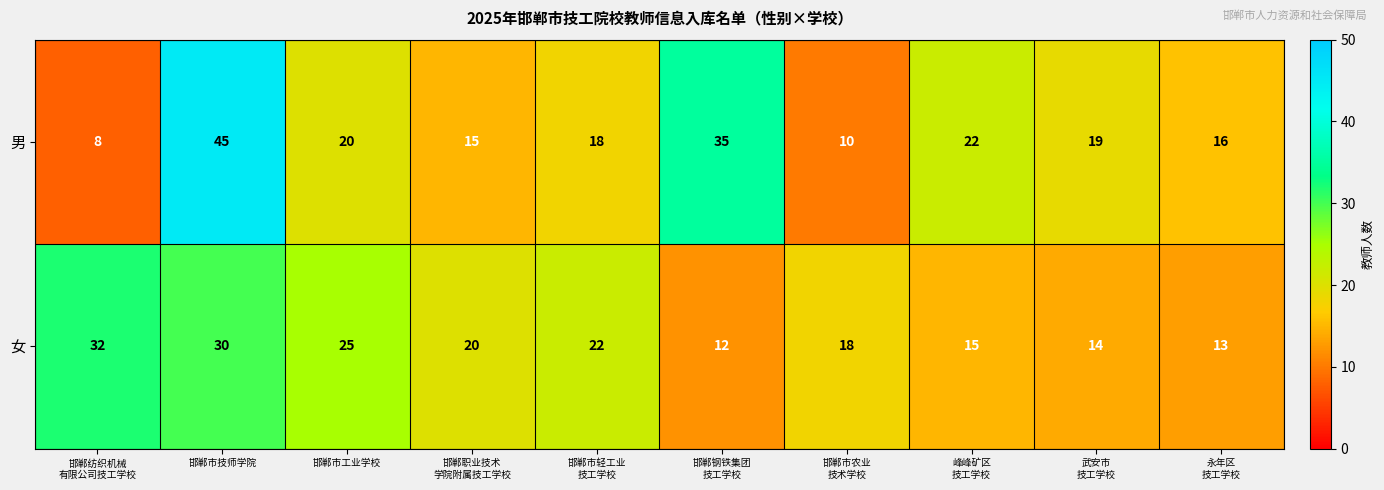

Reading left to right, what are all the values shown in this chart?

男: 8	45	20	15	18	35	10	22	19	16
女: 32	30	25	20	22	12	18	15	14	13